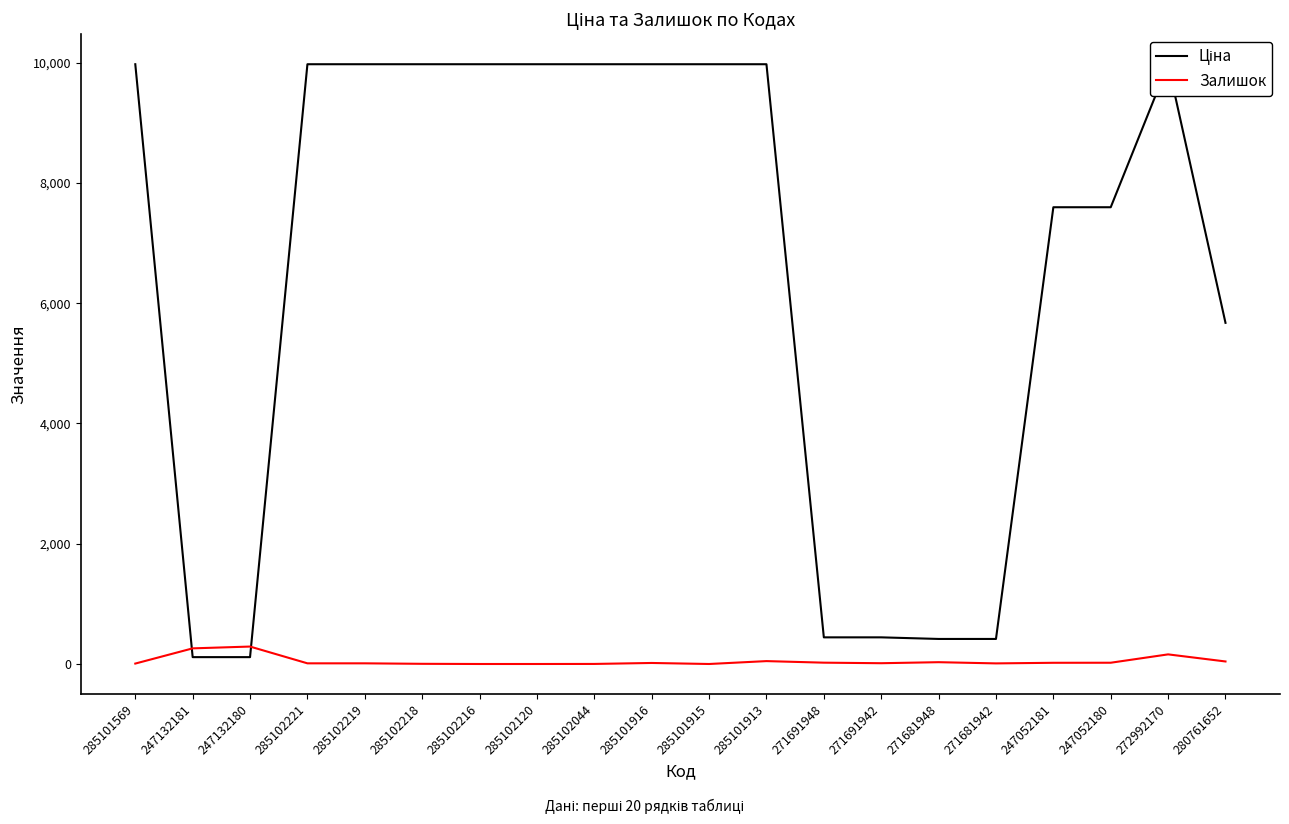

Is this an area chart (filled region under the line)?

No